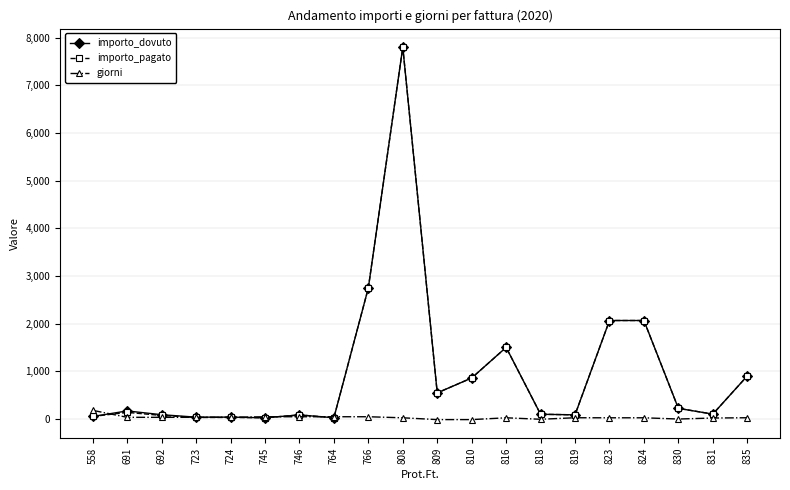

How many distinct data groups are displayed?

3